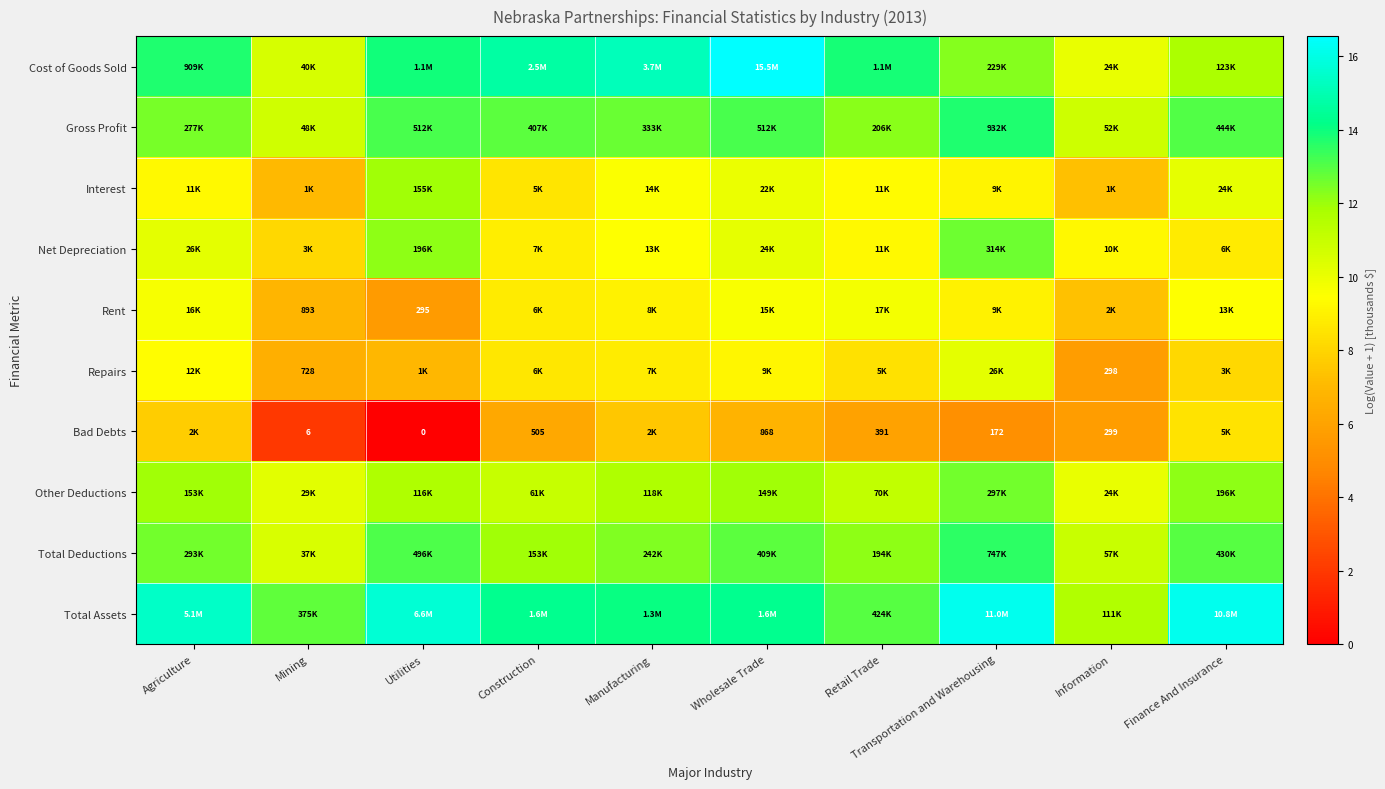

The Interest series shows 15.2 at Wholesale Trade. True or false?

False